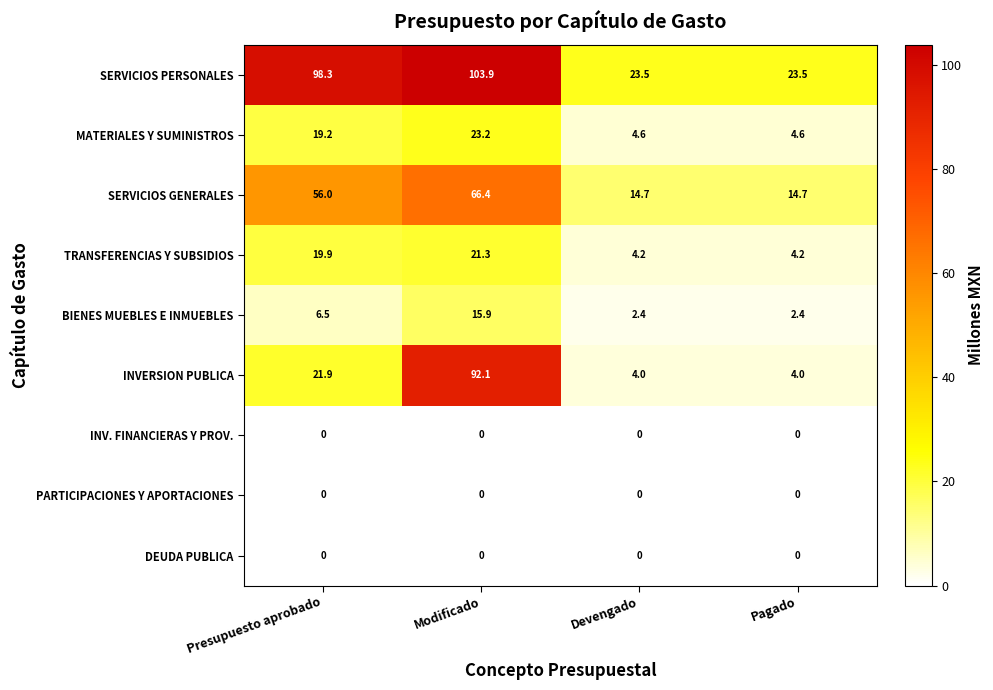

Read the SERVICIOS PERSONALES value at Devengado.

23.5